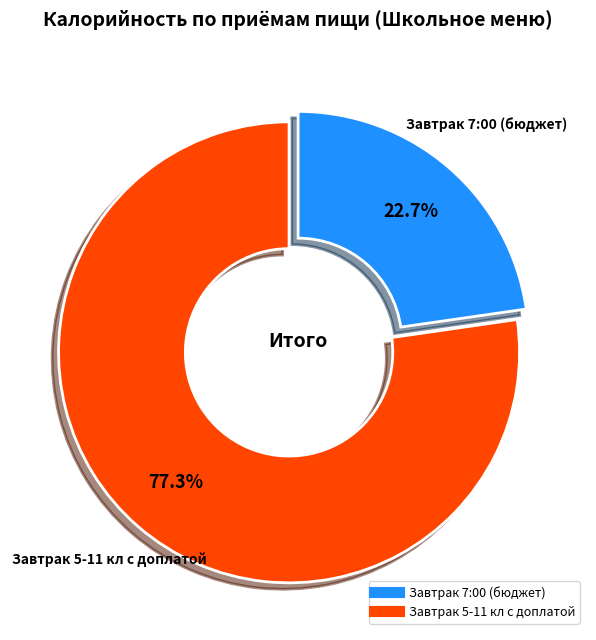

Is it true that Завтрак 7:00 (бюджет) is 23% of the pie?

True